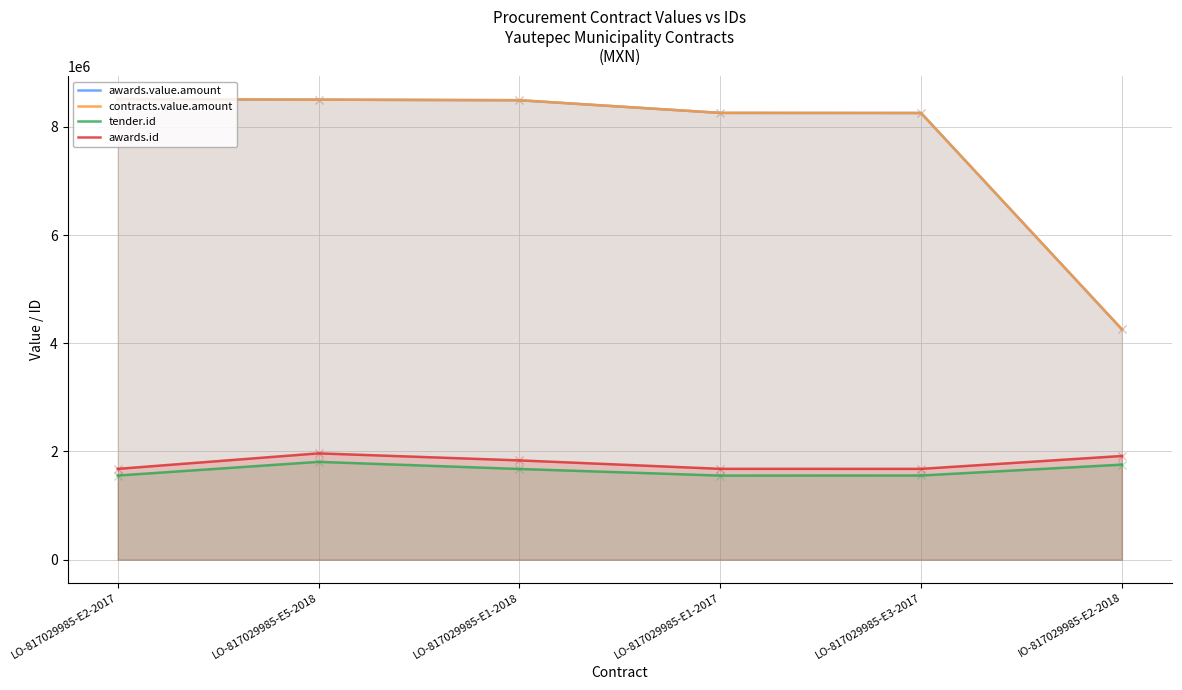

What is the maximum value shown in the chart?

8511276.7